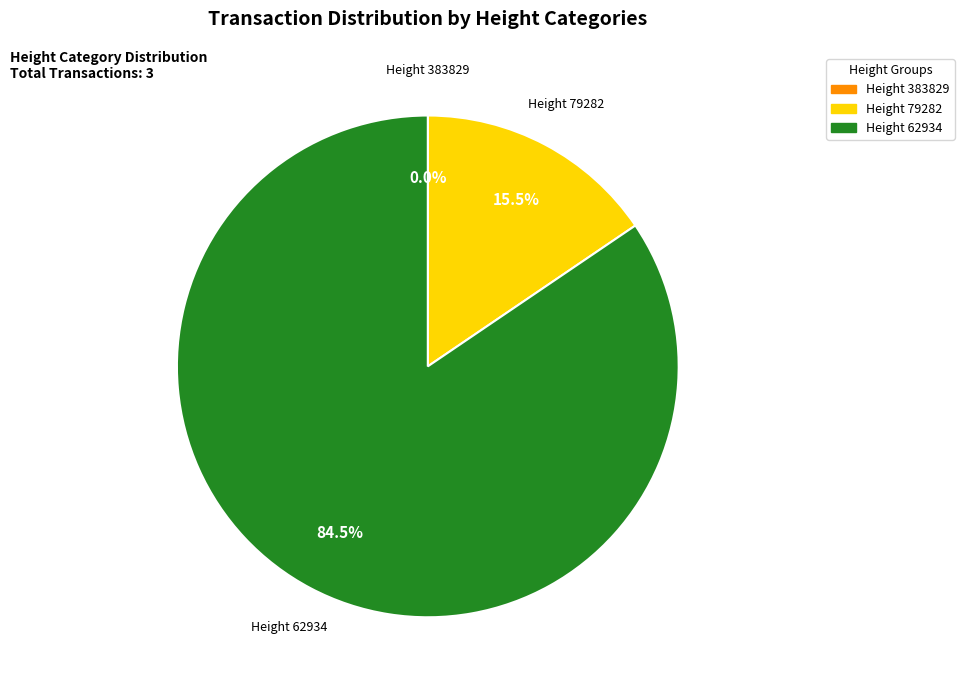

Is there any slice that represents more than half of the pie?

Yes